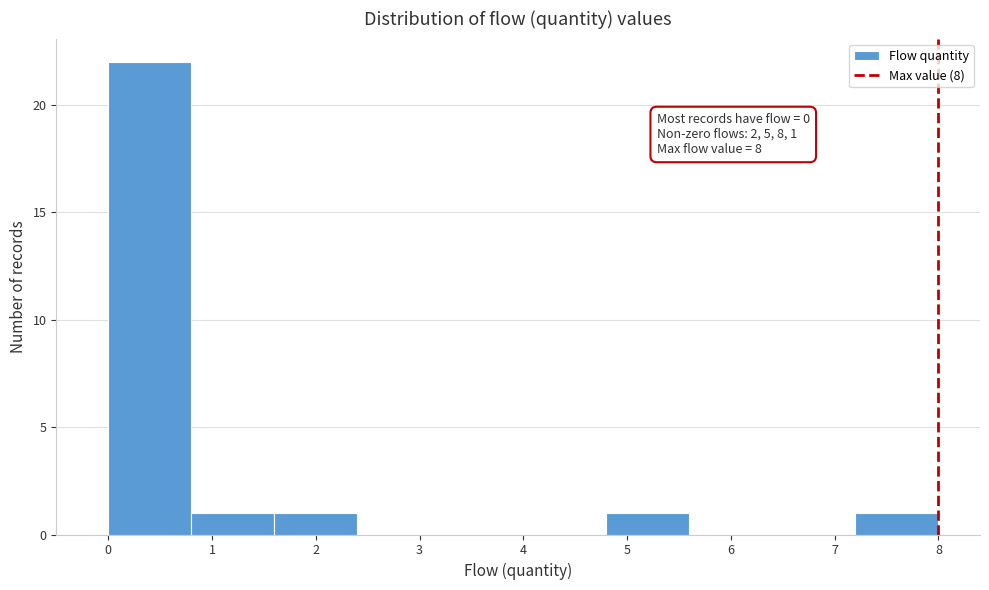

Over which range of the x-axis is the bar tallest?

0.0 to 0.8